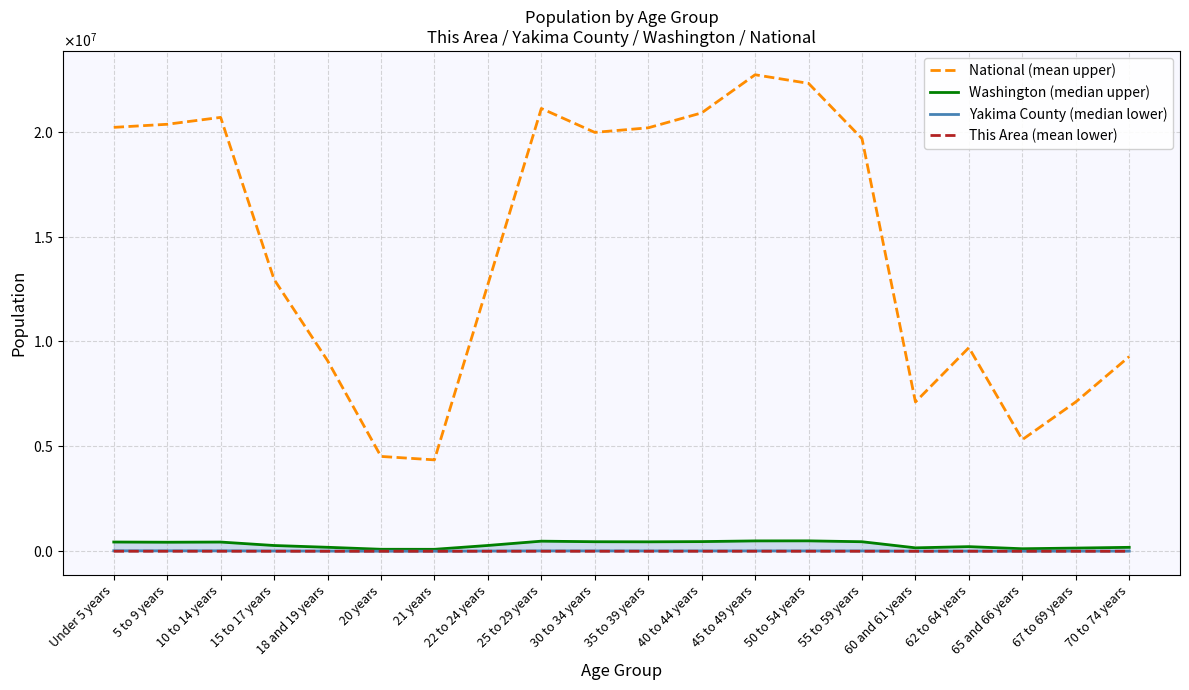

What is the spread (max minus min) of values at 45 to 49 years?

22708089